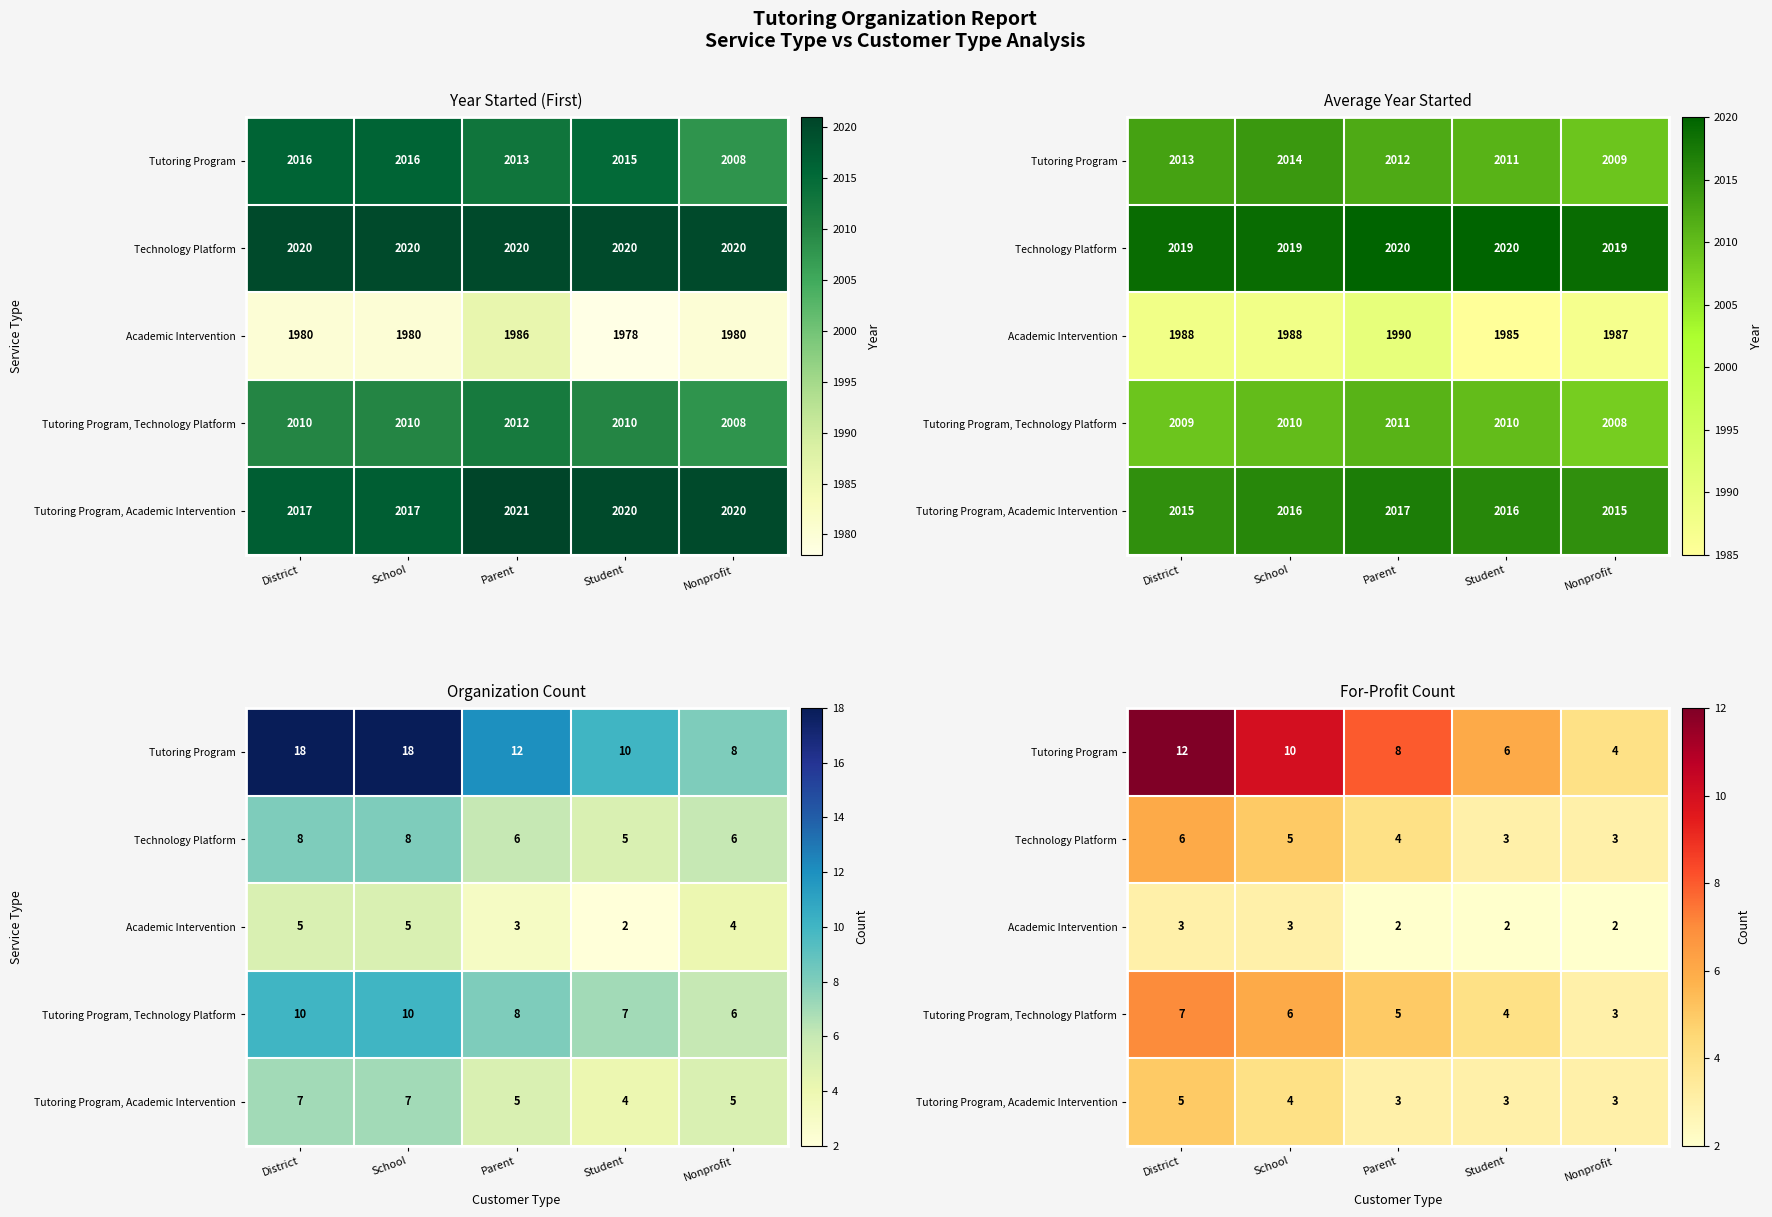

Rank the series by their maximum value, from highest to lowest.

Tutoring Program, Tutoring Program, Technology Platform, Technology Platform, Tutoring Program, Academic Intervention, Academic Intervention